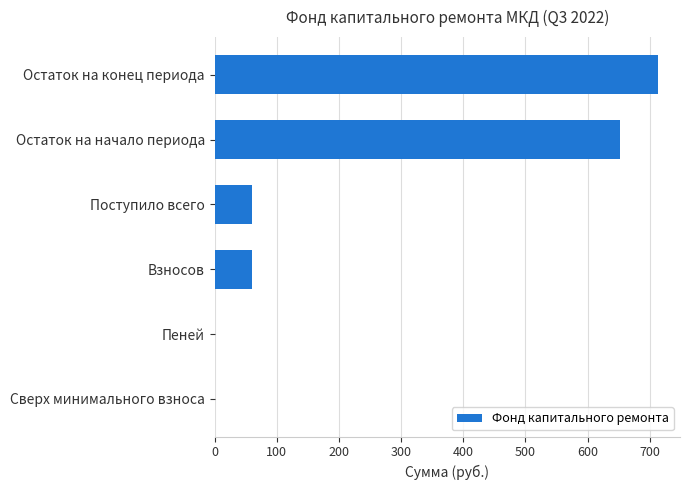

Count the number of values greater than 60.

3